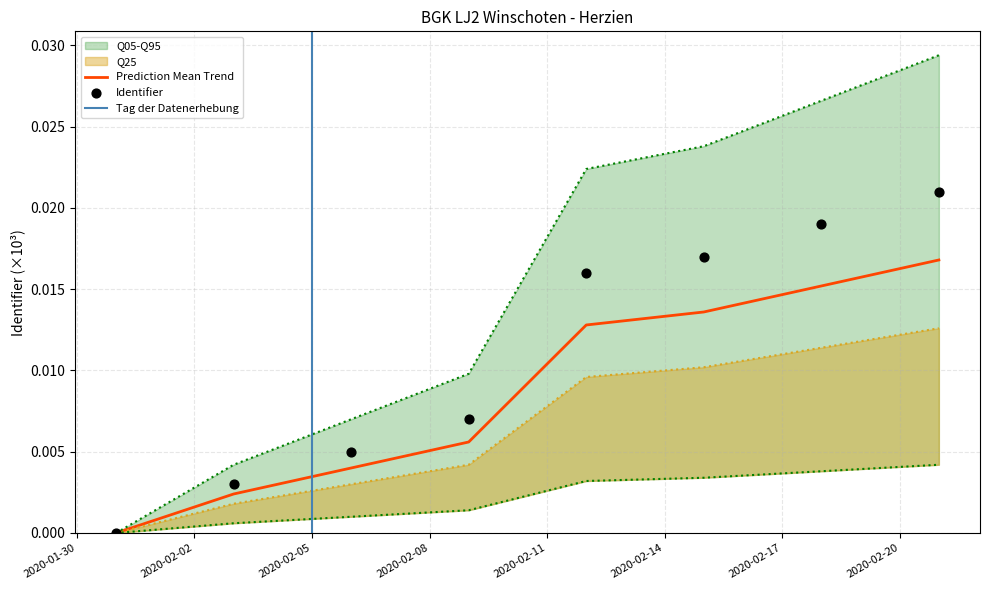

Which series reaches the maximum Y coordinate?

Q95